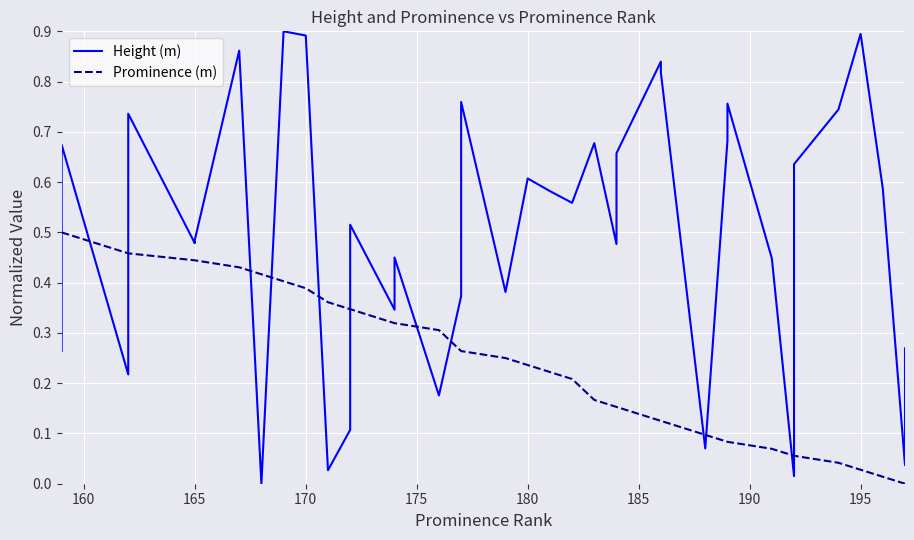

Reading left to right, what are all the values shown in this chart?

Height (m): 0.3	0.5	0.7	0.2	0.4	0.7	0.5	0.5	0.9	0.0	0.9	0.9	0.0	0.1	0.5	0.3	0.5	0.2	0.4	0.8	0.4	0.6	0.6	0.6	0.7	0.5	0.7	0.8	0.8	0.1	0.7	0.8	0.4	0.0	0.6	0.7	0.9	0.6	0.0	0.3
Prominence (m): 0.5	0.5	0.5	0.5	0.5	0.5	0.4	0.4	0.4	0.4	0.4	0.4	0.4	0.3	0.3	0.3	0.3	0.3	0.3	0.3	0.2	0.2	0.2	0.2	0.2	0.2	0.2	0.1	0.1	0.1	0.1	0.1	0.1	0.1	0.1	0.0	0.0	0.0	0.0	0.0